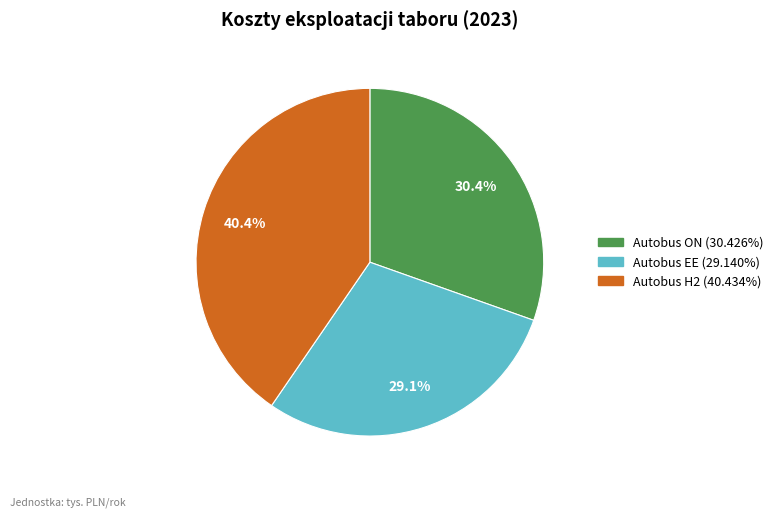

What percentage is the Autobus EE slice, to the nearest percent?

29%